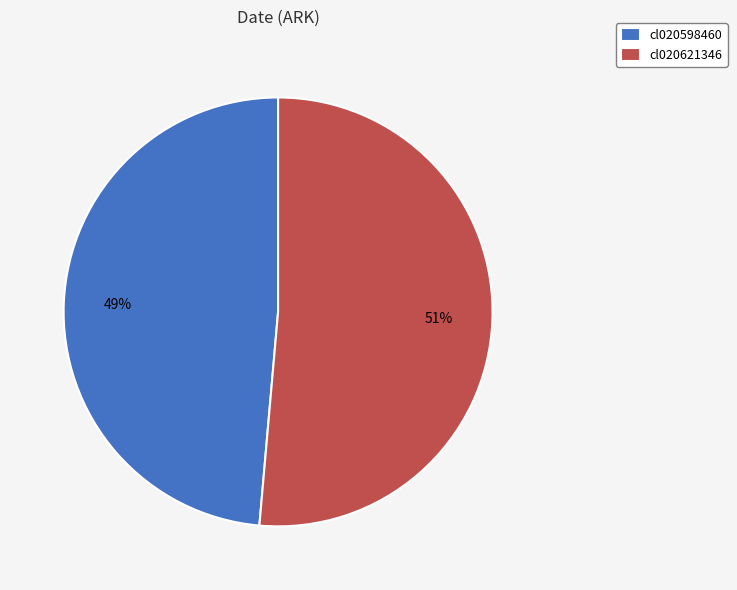

Rank the categories by value from lowest to highest.

cl020598460, cl020621346